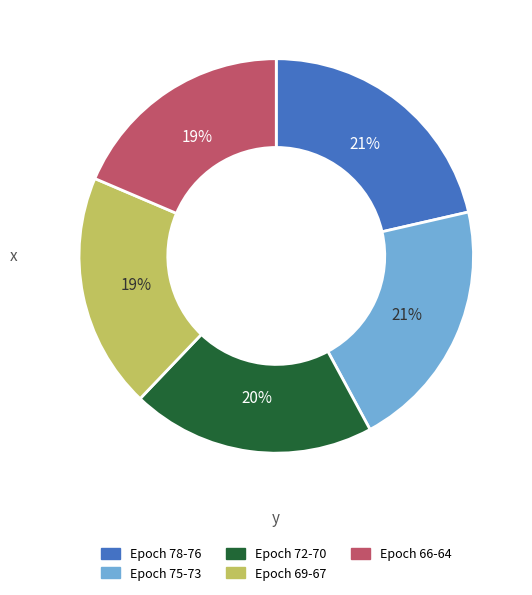

Is there any slice that represents more than half of the pie?

No